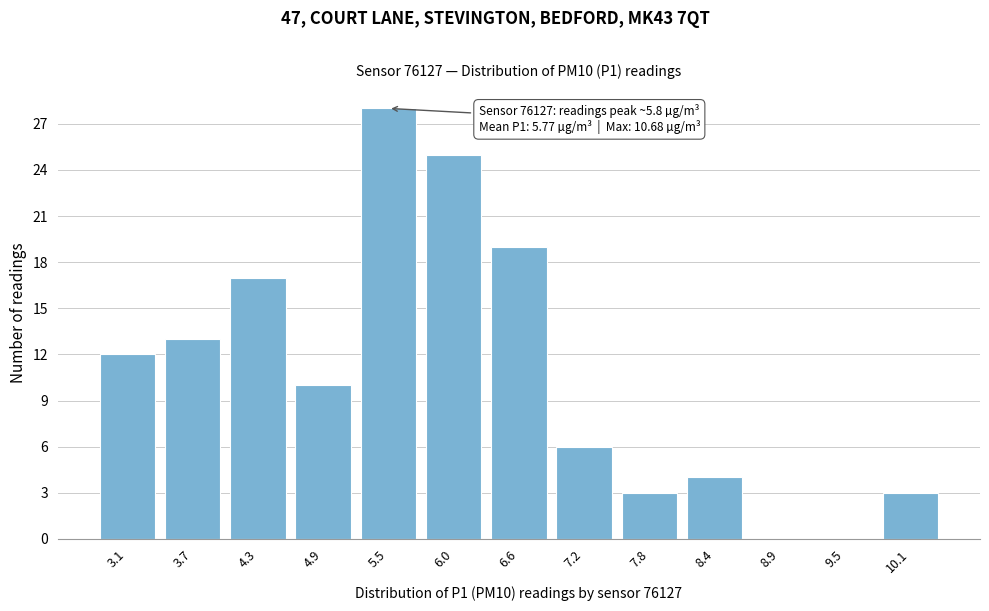

Reading left to right, extract all data points from this chart.

3.1=12	3.7=13	4.3=17	4.9=10	5.5=28	6.0=25	6.6=19	7.2=6	7.8=3	8.4=4	8.9=0	9.5=0	10.1=3